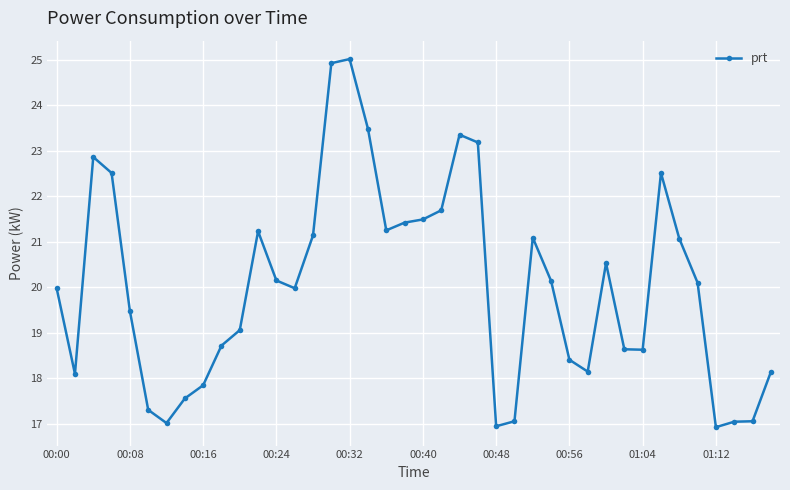

What is the average value?

20.0